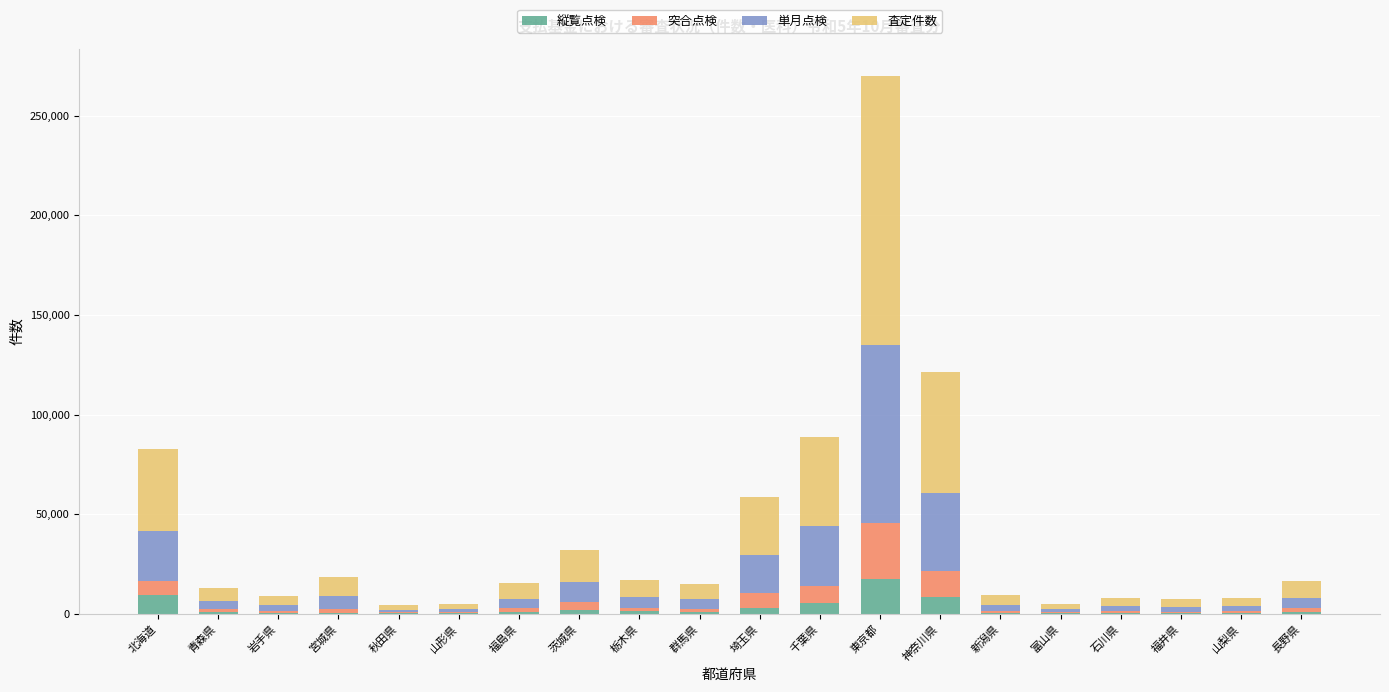

The value of 縦覧点検 at 神奈川県 is 8694. True or false?

True